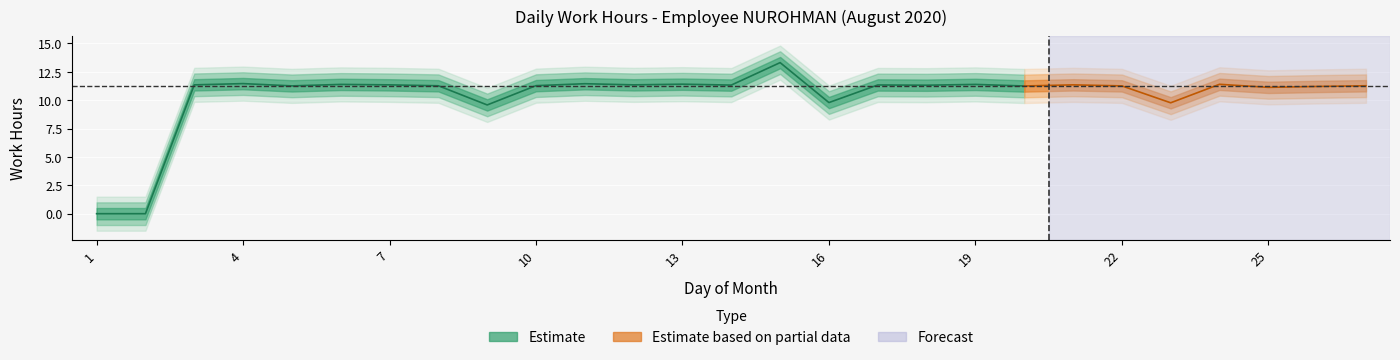

What is the approximate value at 16?

9.8